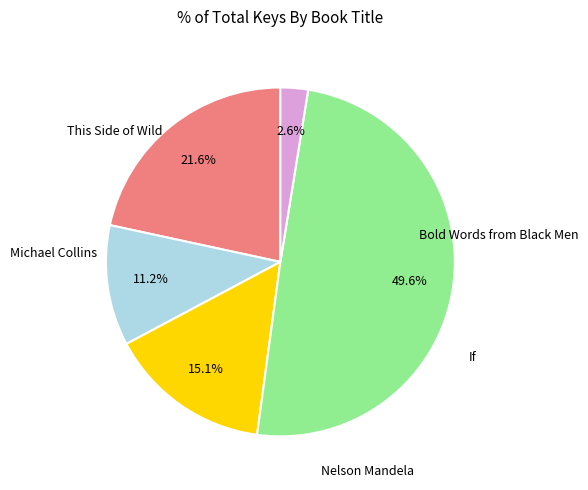

Is there any slice that represents more than half of the pie?

No